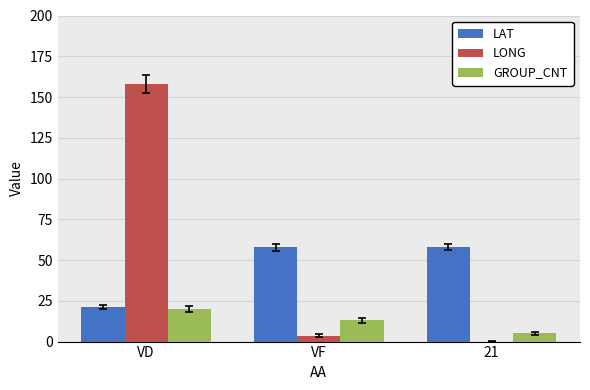

Where does the GROUP_CNT series first go above 13?

VD